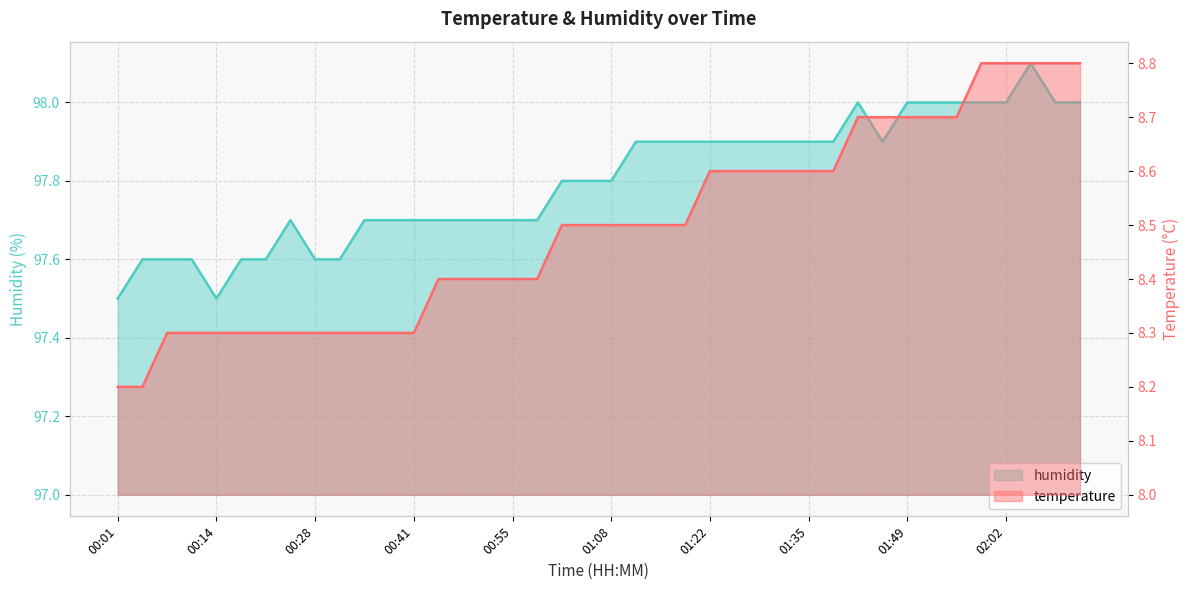

Which series has the largest total across all categories?

humidity